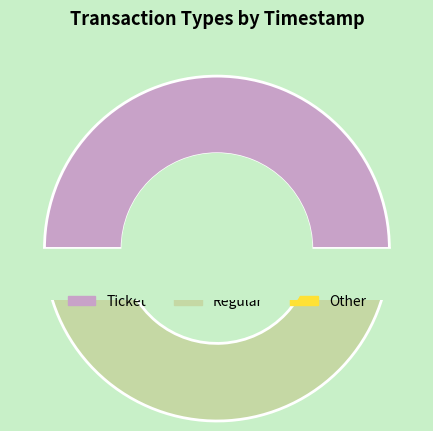

Count the number of slices in the pie.

2